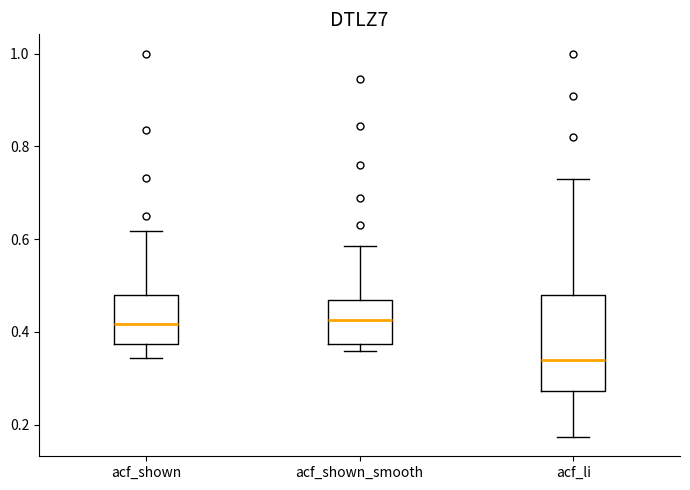

Where is the lower edge of the box for acf_shown_smooth on the y-axis? The values are not printed on the chart, so give them approximately, as read against the axis.

0.38